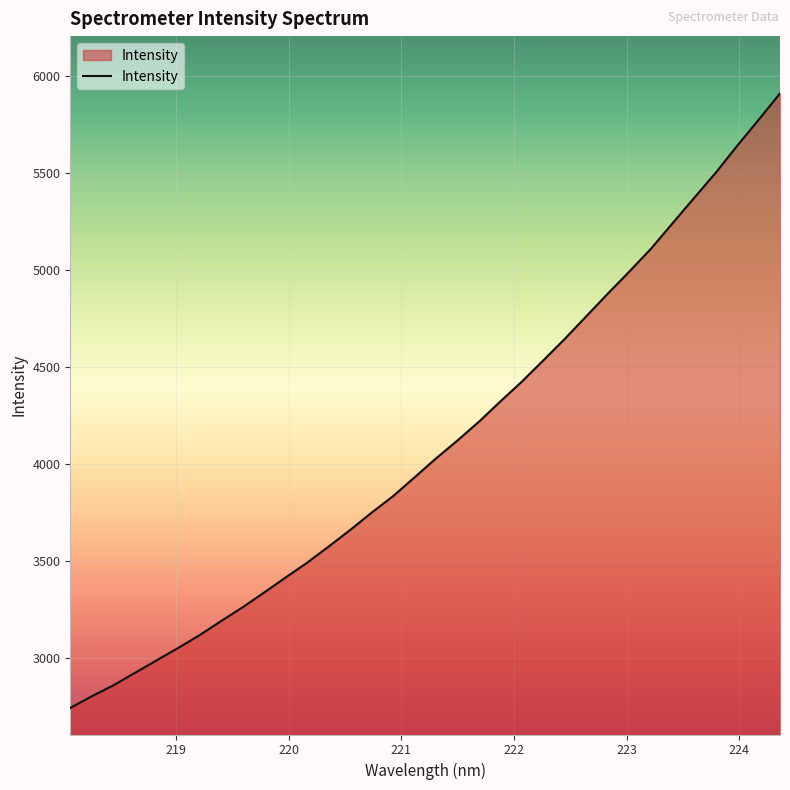

Does the chart have visible grid lines?

Yes